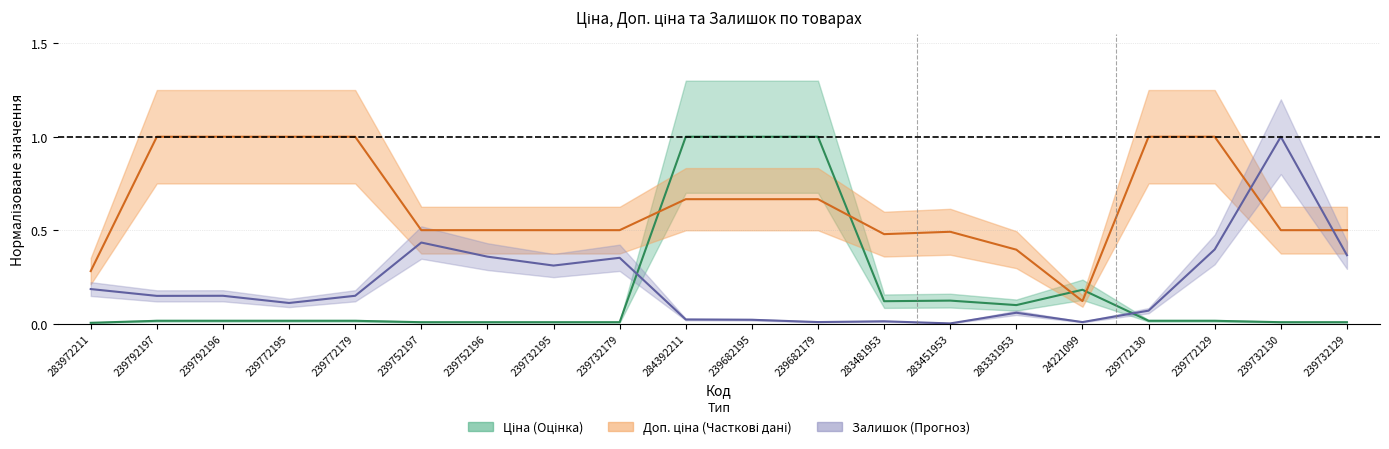

Does the chart display data point markers on the line(s)?

No